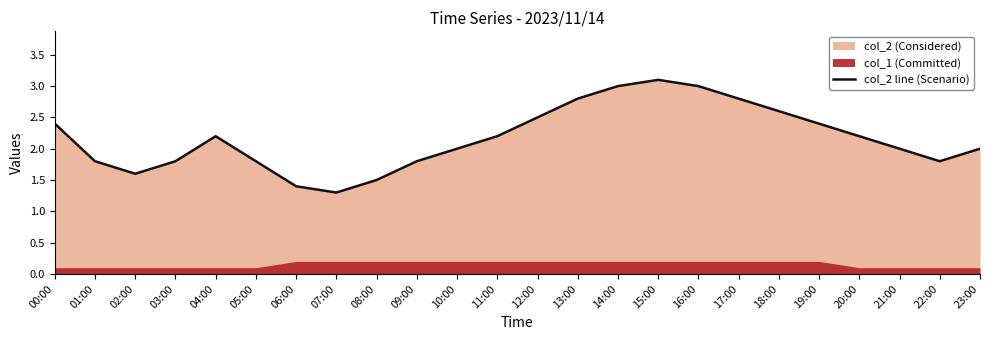

The value at 08:00 is 1.5. True or false?

True